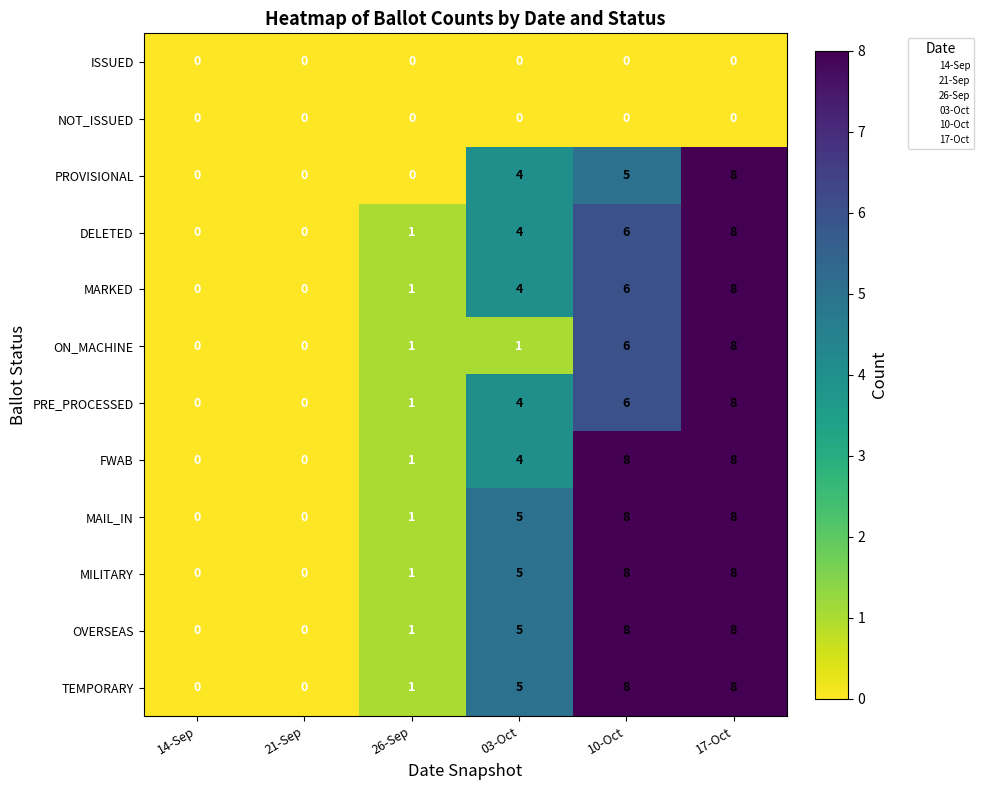

What is the total value across all series at 03-Oct?

41